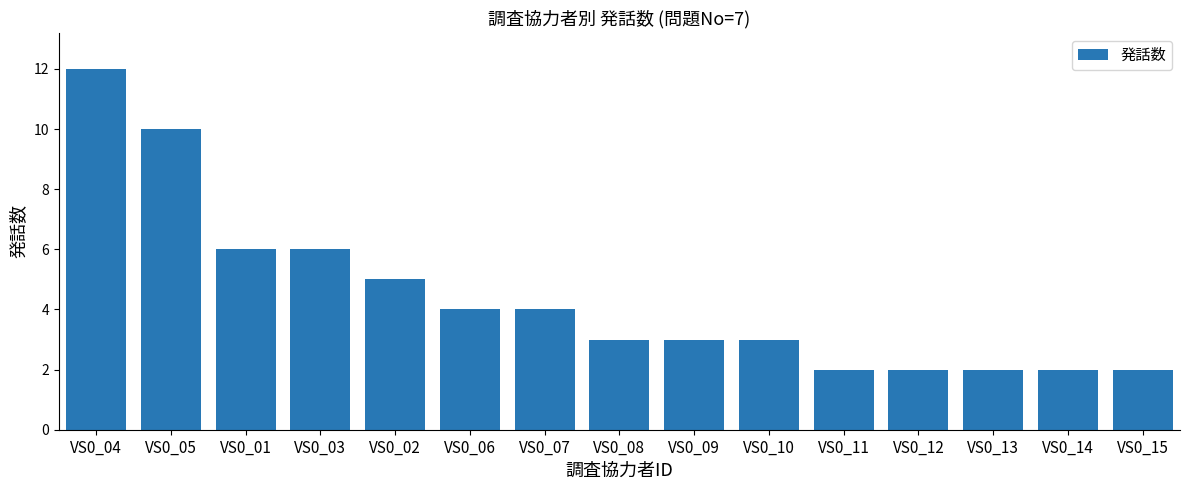

Where does the data first go above 3?

VS0_04